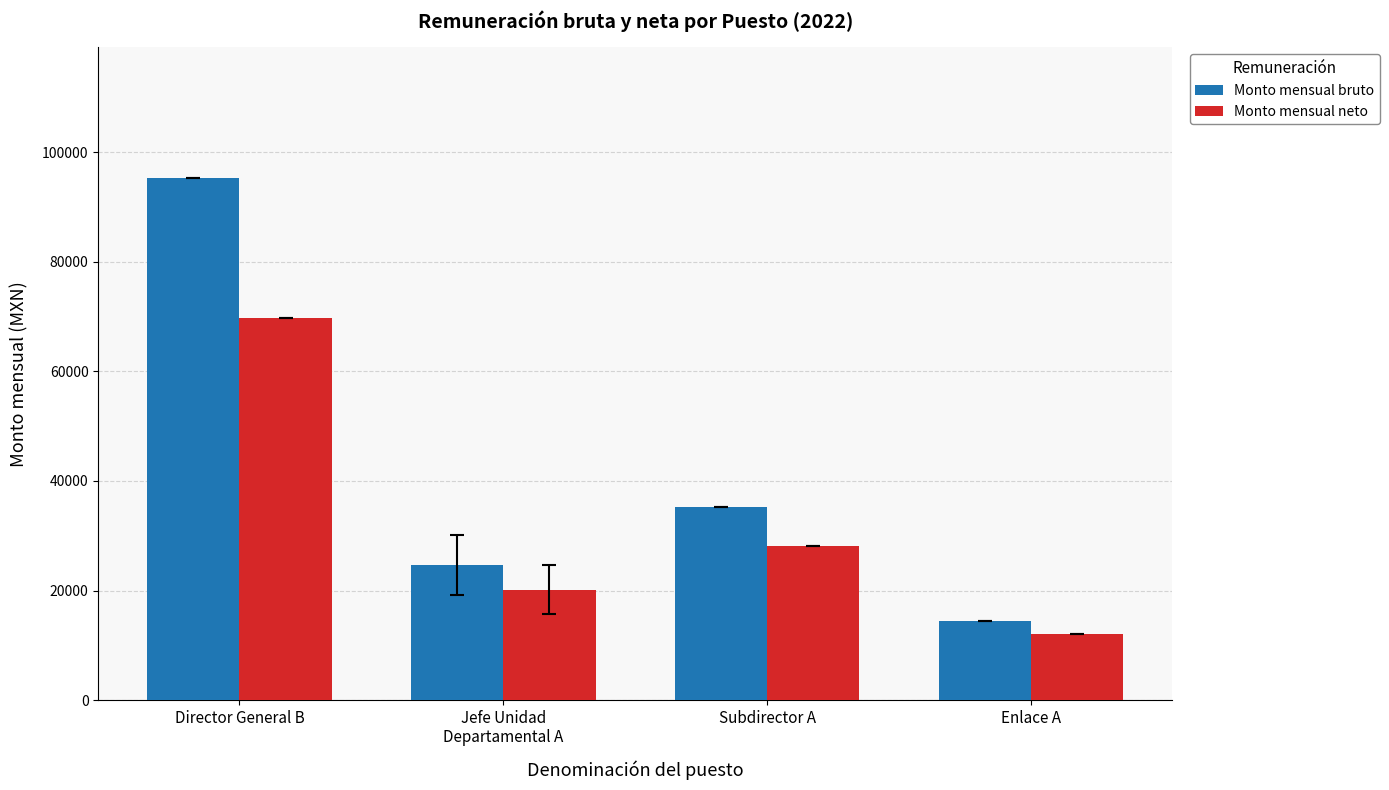

How many values in the Monto mensual neto series are below 28209?

2